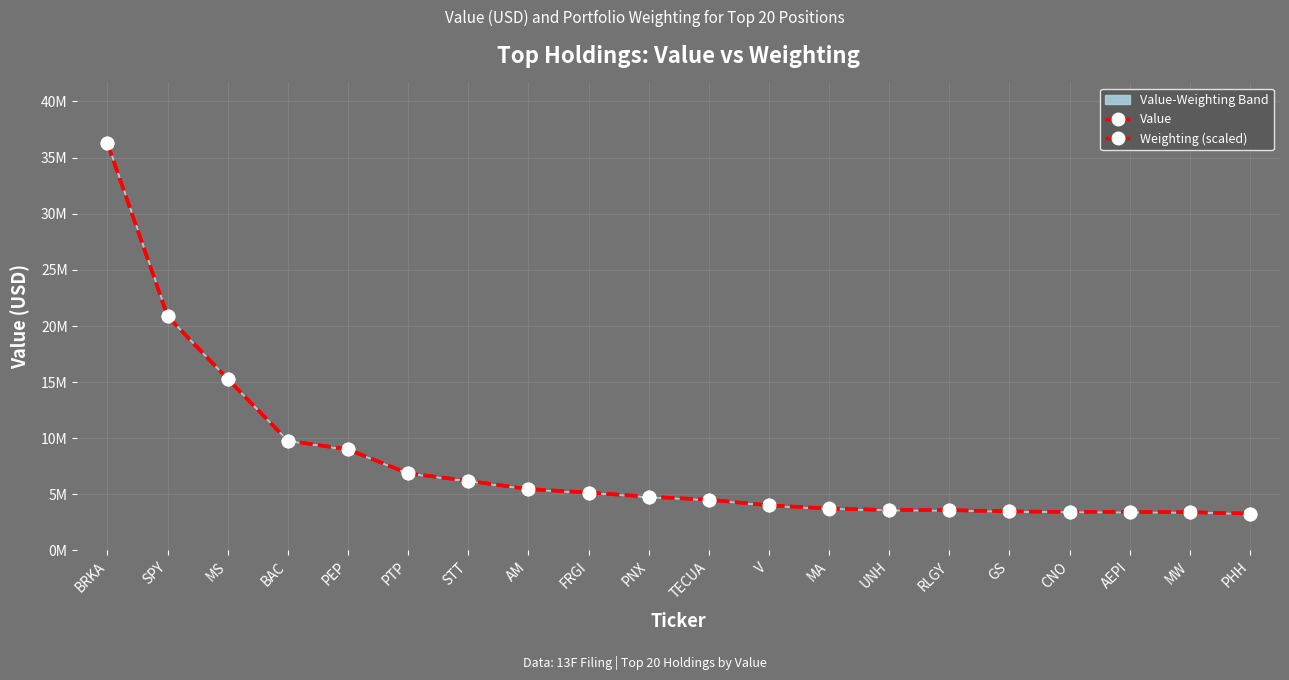

Reading left to right, transcribe all the data shown in this chart.

Value: 36249000.0	20855000.0	15269000.0	9774000.0	8997000.0	6866000.0	6195000.0	5466000.0	5153000.0	4780000.0	4520000.0	4021000.0	3734000.0	3601000.0	3589000.0	3479000.0	3434000.0	3422000.0	3407000.0	3283000.0
Weighting (scaled): 36249000.0	20853998.0	15268294.2	9774101.7	8996256.3	6866860.8	6194605.3	5466035.2	5152785.3	4779701.1	4519246.1	4019454.1	3734361.5	3600614.3	3590055.3	3477426.2	3435190.2	3421111.6	3407032.9	3283844.7